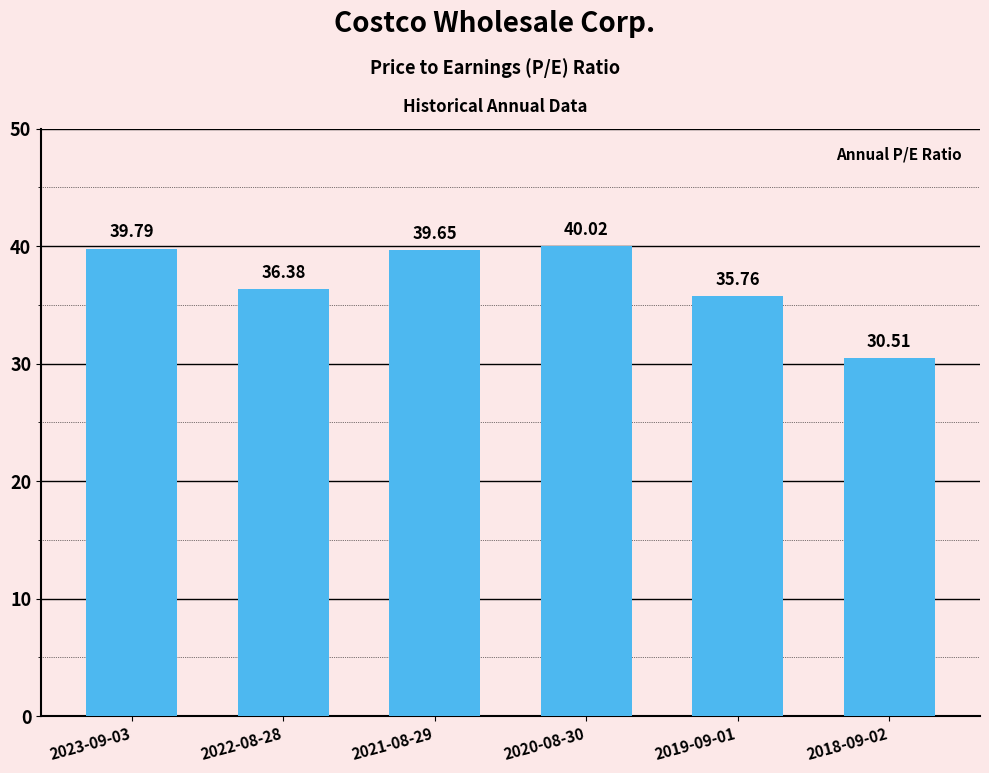

What is the change in value from 2023-09-03 to 2020-08-30?

+0.2